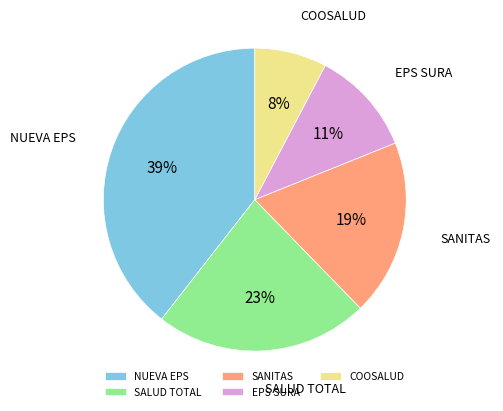

How many slices are in this pie chart?

5